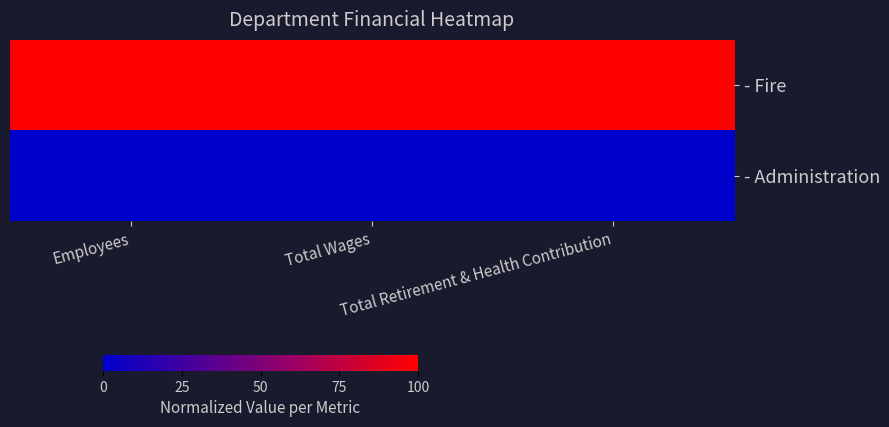

Reading left to right, list all the values displayed in this chart.

- Fire: Employees=1	Total Wages=1	Total Retirement & Health Contribution=1
- Administration: Employees=0	Total Wages=0	Total Retirement & Health Contribution=0